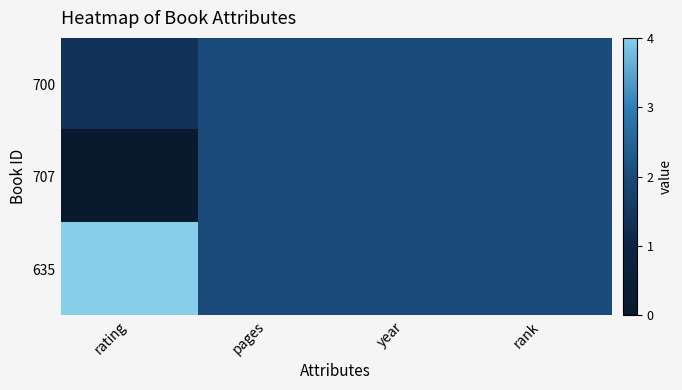

At which category is the sum across all series the highest?

pages